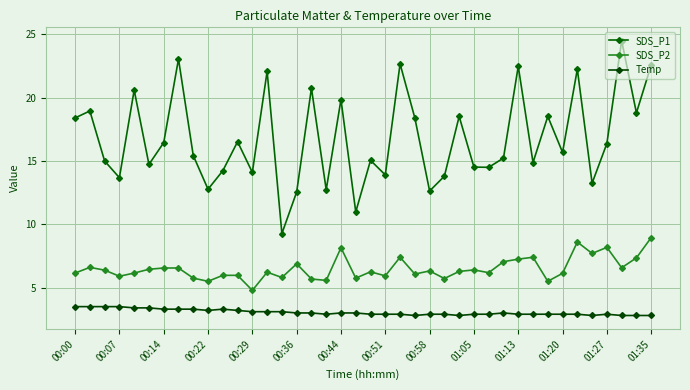

What is the difference between the maximum and minimum values in the SDS_P2 series?

4.2